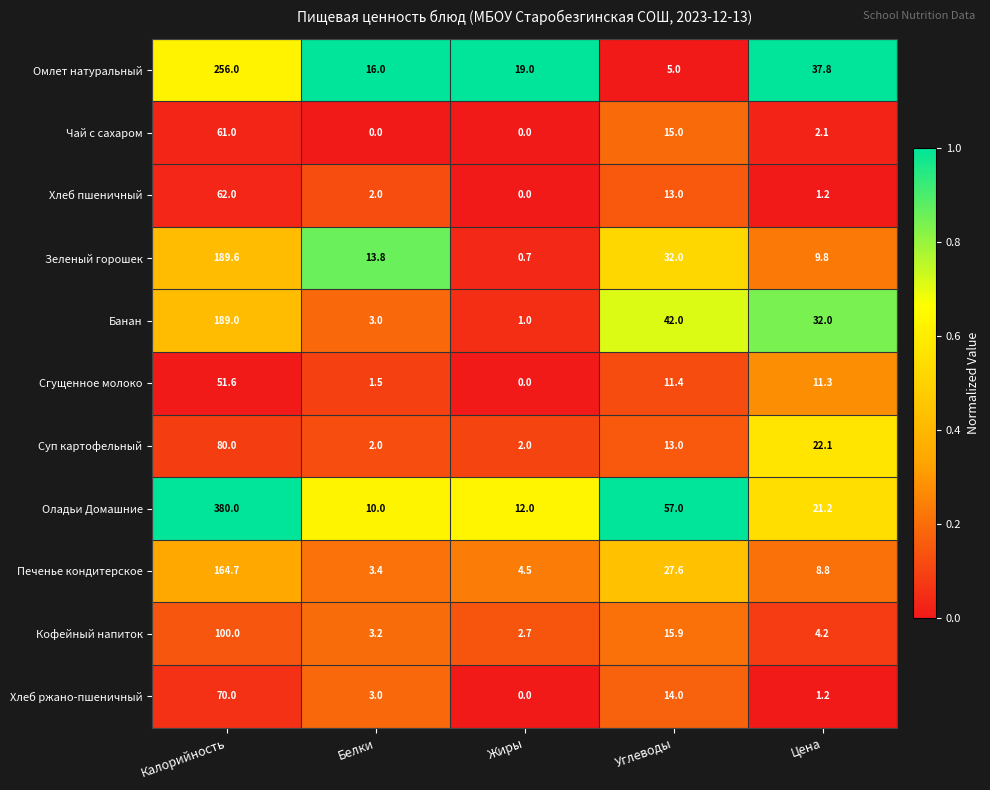

What is the greatest value displayed?

380.0